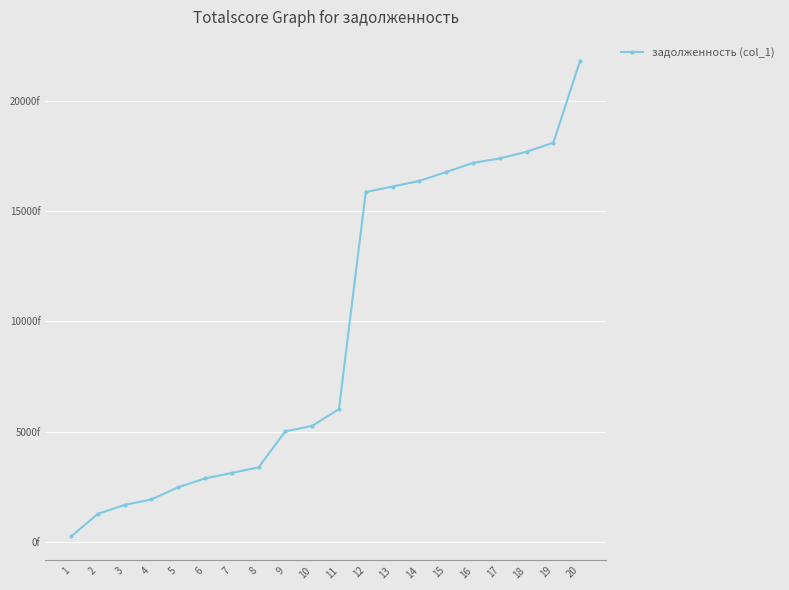

Does the chart have visible grid lines?

Yes